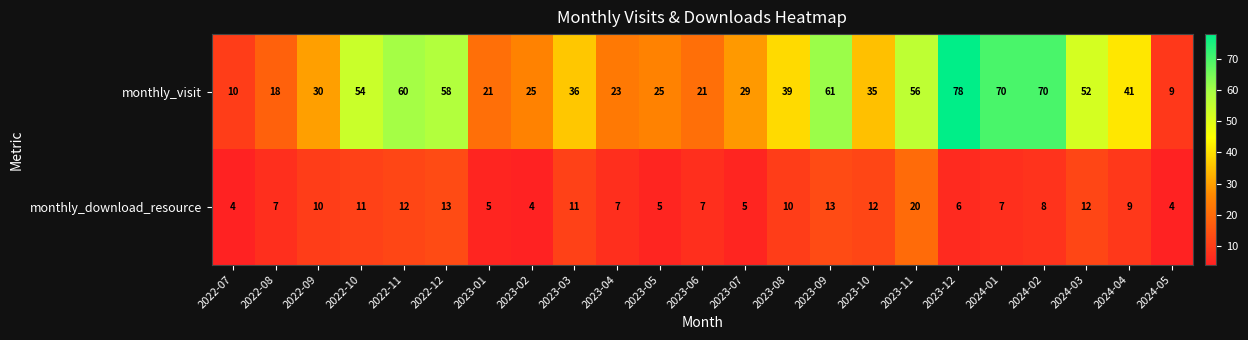

Is it true that monthly_download_resource equals 6 at 2022-07?

False